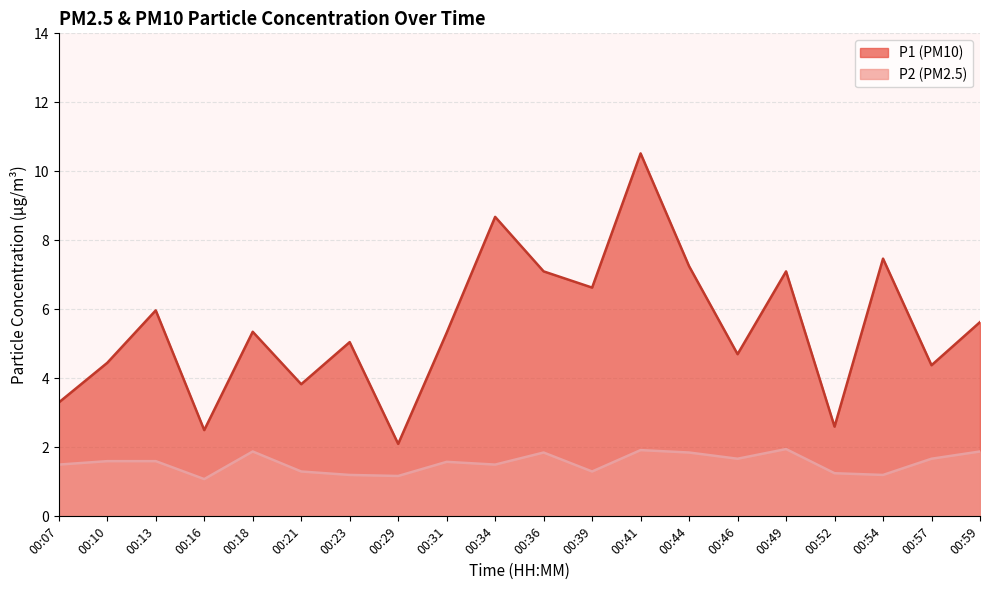

How many distinct data groups are displayed?

2